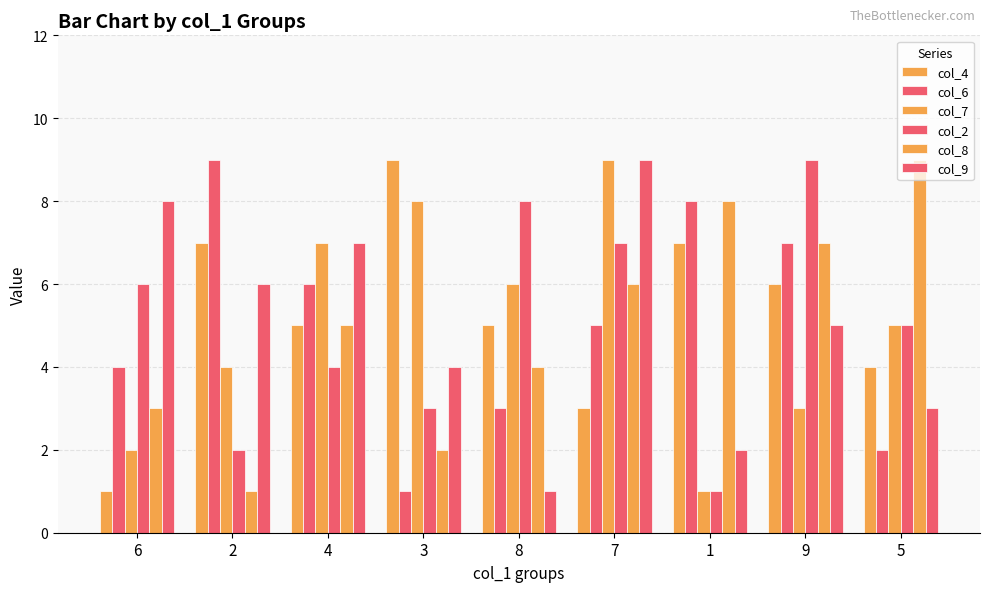

Which series has the largest total across all categories?

col_4